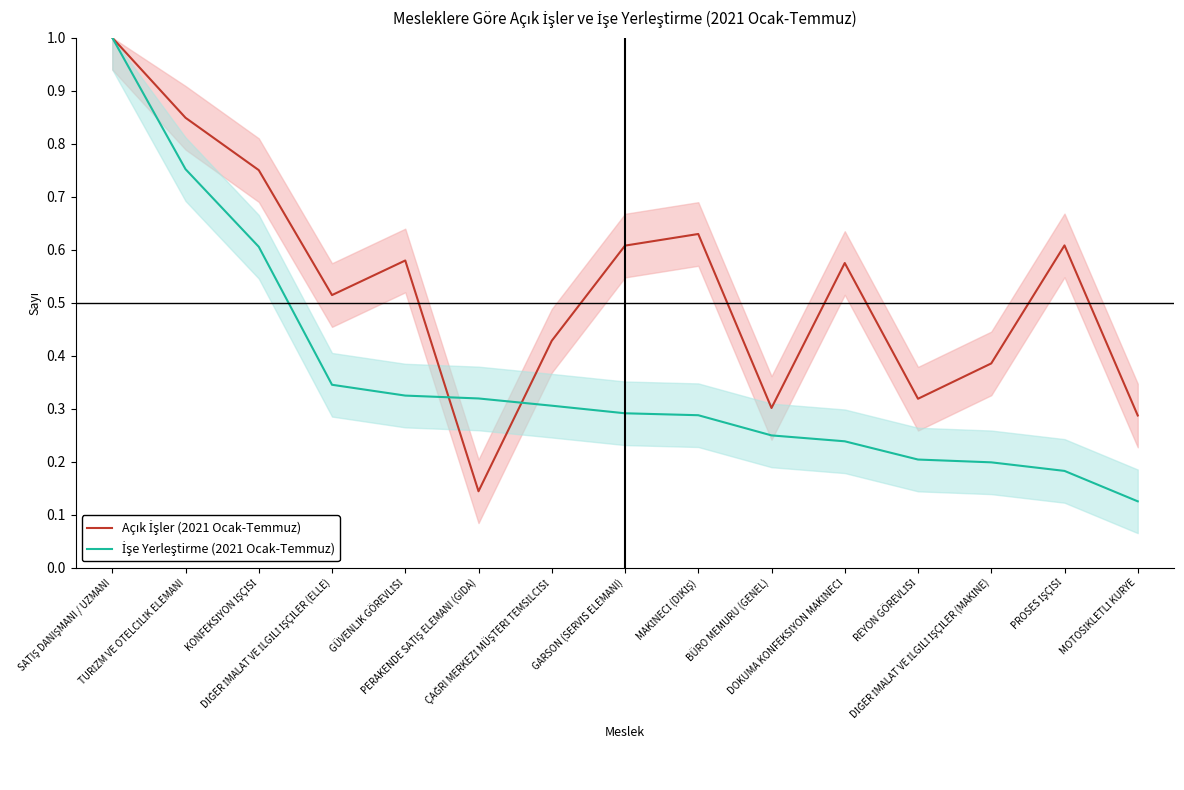

Is it true that Açık İşler (2021 Ocak-Temmuz) equals 0.8 at KONFEKSİYON İŞÇİSİ?

True